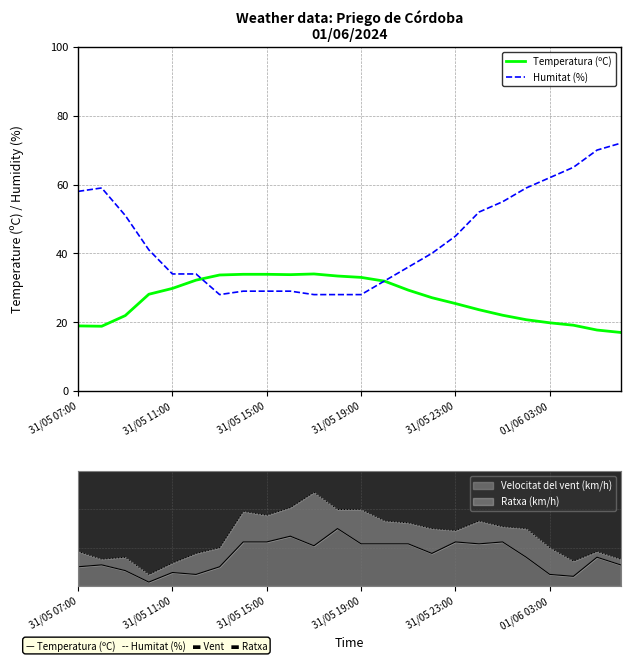

What are all the series names shown in the legend?

Temperatura (ºC), Humitat (%)